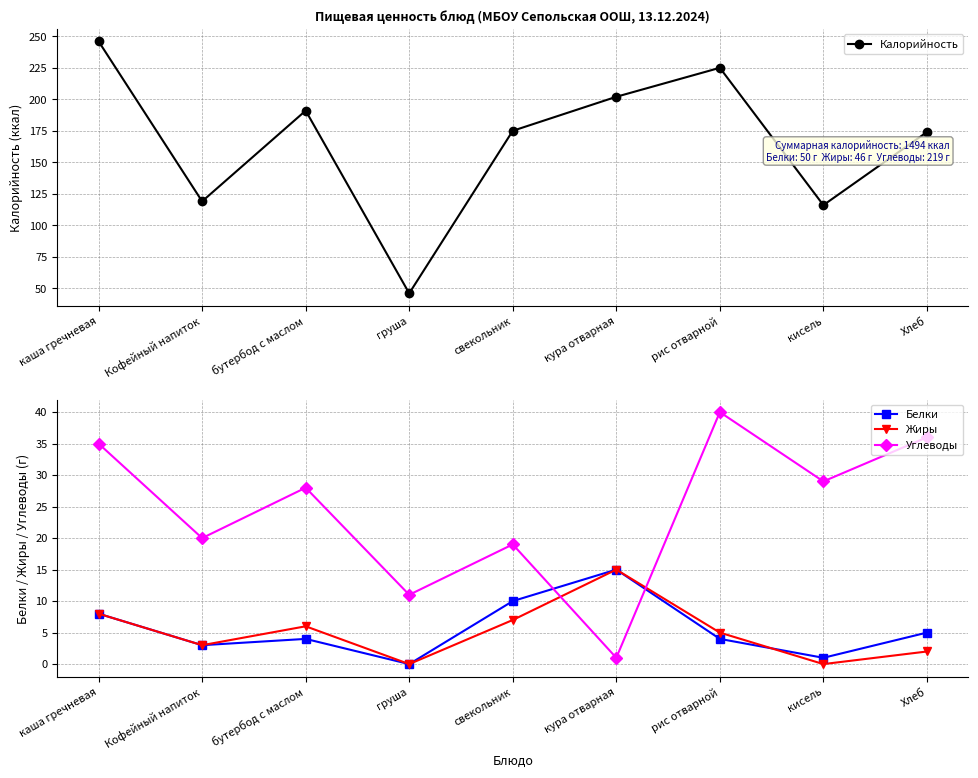

Reading left to right, what are all the values shown in this chart?

Калорийность: каша гречневая=246	Кофейный напиток=119	бутербод с маслом=191	груша=46	свекольник=175	кура отварная=202	рис отварной=225	кисель=116	Хлеб=174
Белки: каша гречневая=8	Кофейный напиток=3	бутербод с маслом=4	груша=0	свекольник=10	кура отварная=15	рис отварной=4	кисель=1	Хлеб=5
Жиры: каша гречневая=8	Кофейный напиток=3	бутербод с маслом=6	груша=0	свекольник=7	кура отварная=15	рис отварной=5	кисель=0	Хлеб=2
Углеводы: каша гречневая=35	Кофейный напиток=20	бутербод с маслом=28	груша=11	свекольник=19	кура отварная=1	рис отварной=40	кисель=29	Хлеб=36